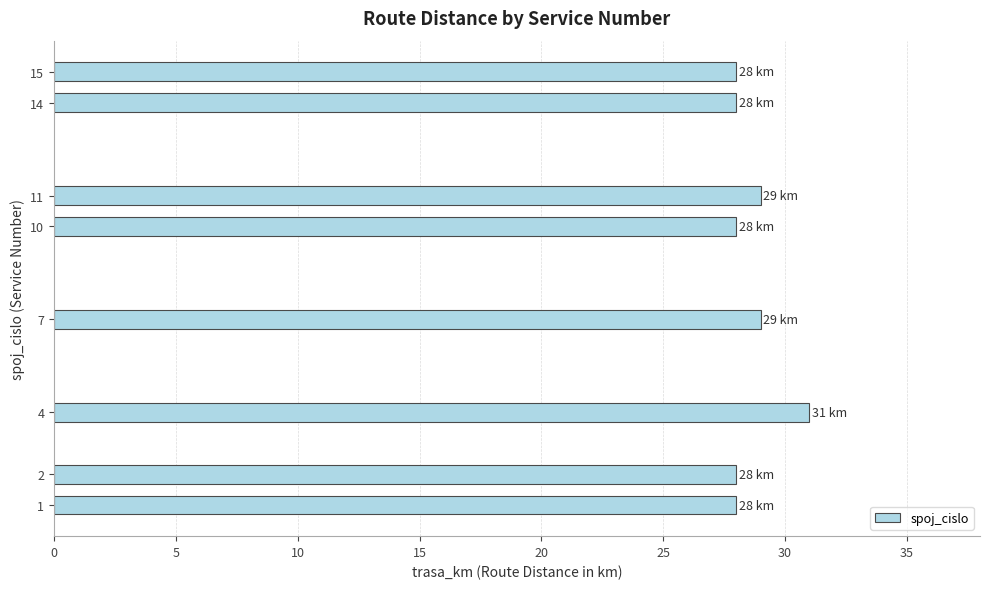

What is the sum of the values at 7 and 10?

57